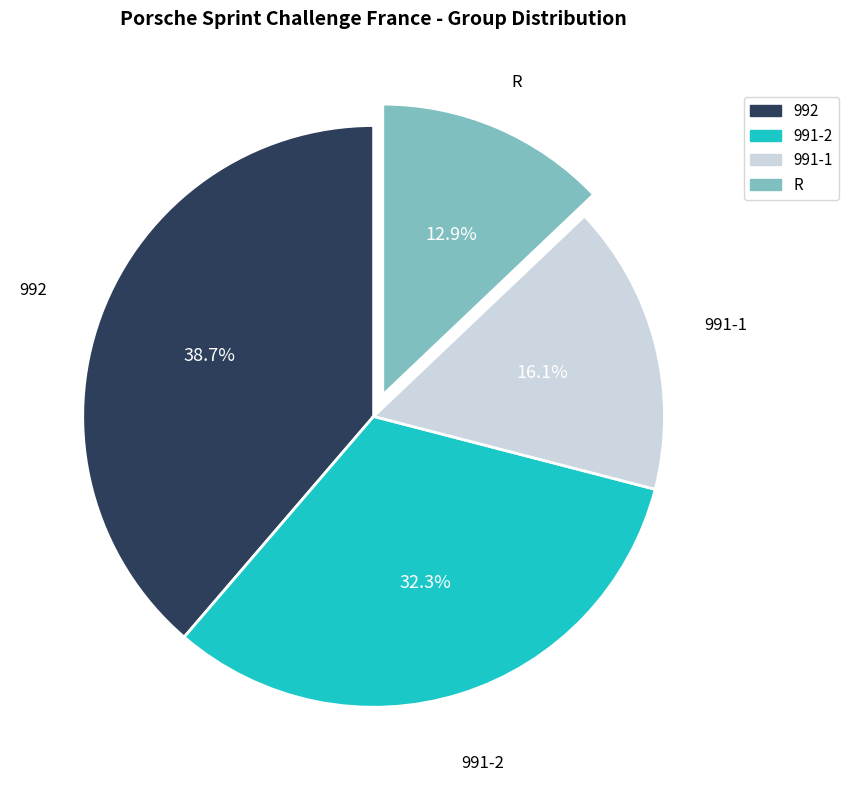

What percentage is the R slice, to the nearest percent?

13%